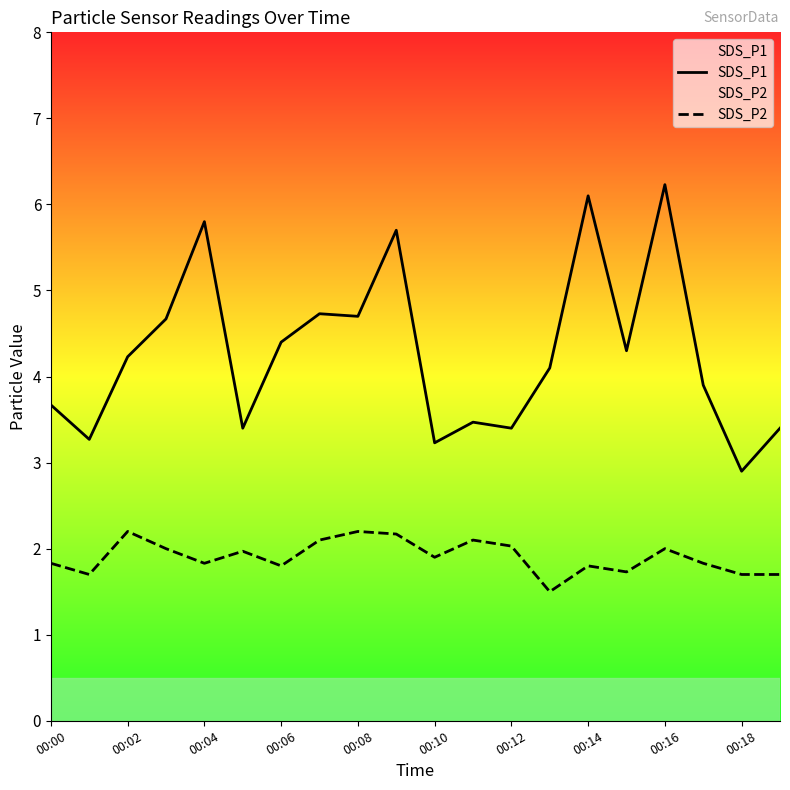

At which label is SDS_P1 closest to 4?

13